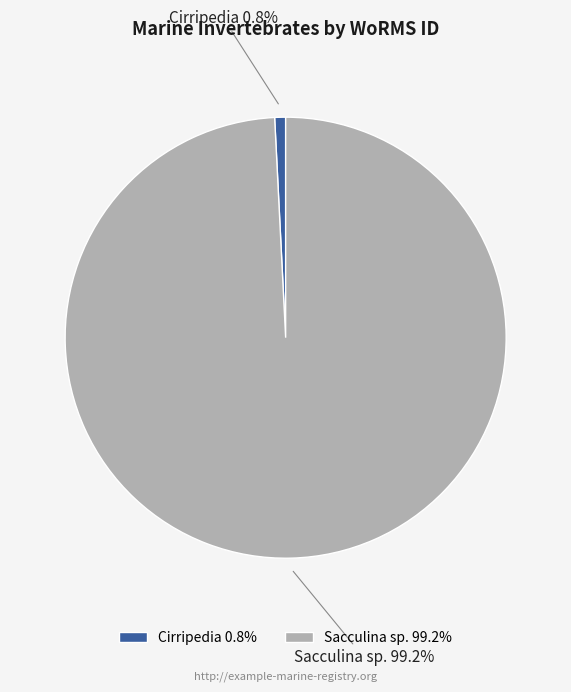

The Cirripedia slice represents 1% of the pie. True or false?

True